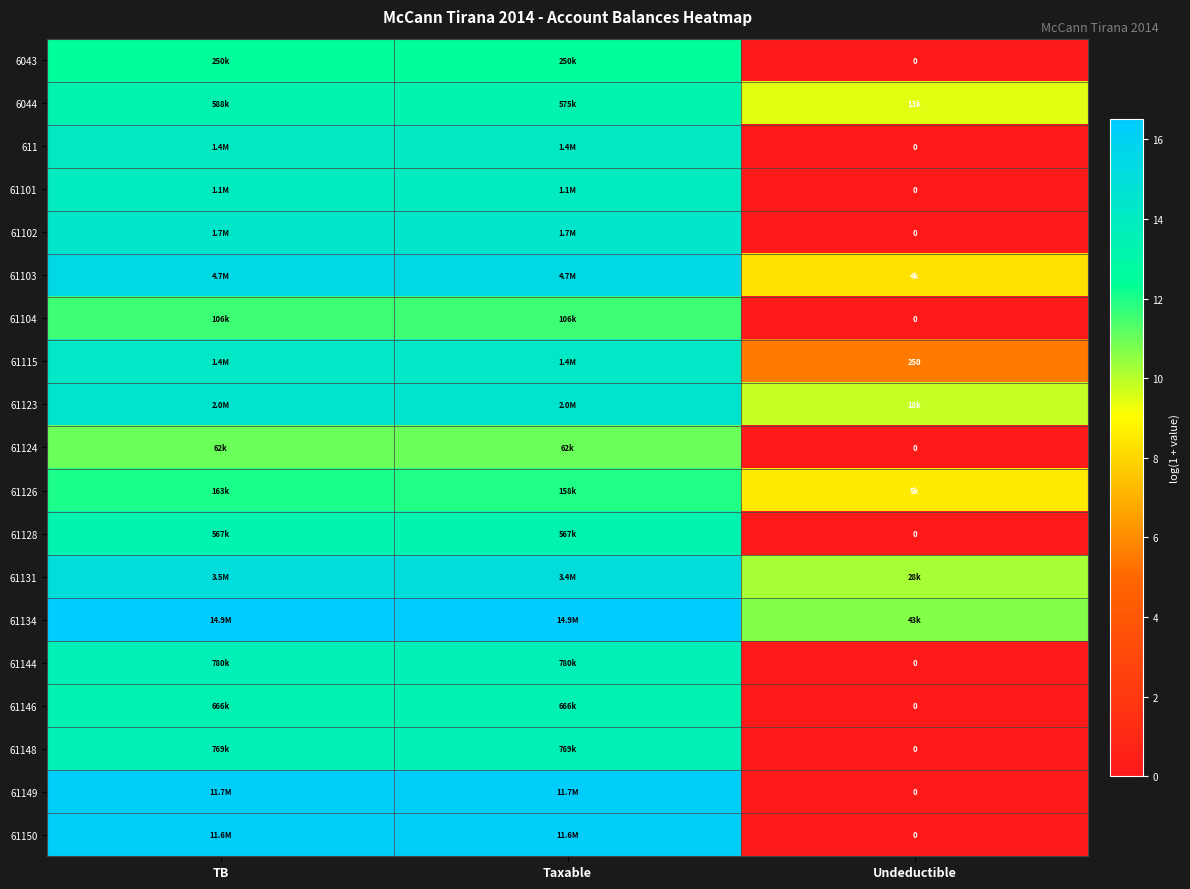

How many data points does each series have?

3